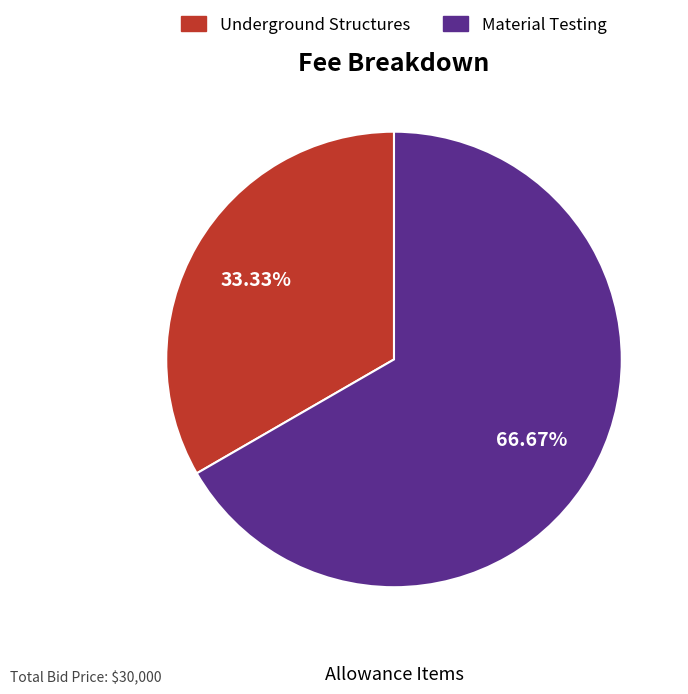

Which has a higher value, Material Testing or Underground Structures?

Material Testing